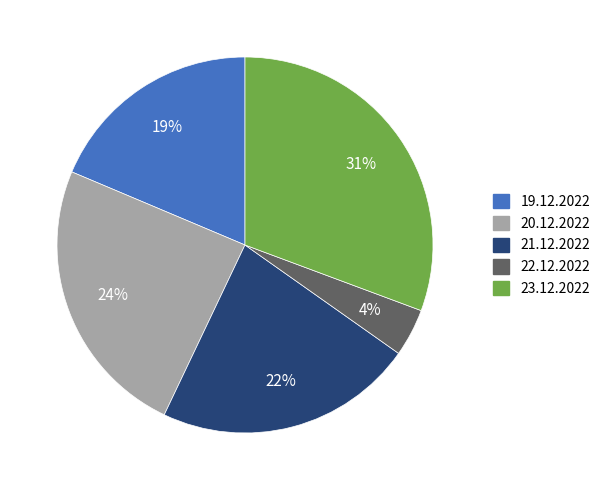

How many slices are in this pie chart?

5